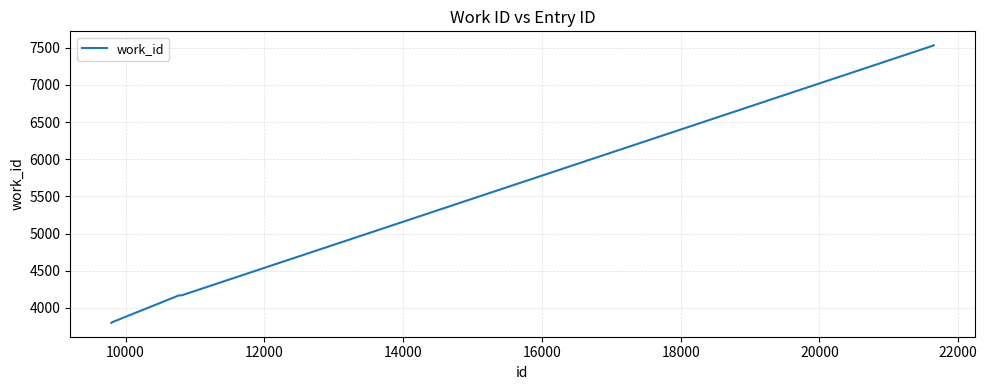

What is the minimum value shown in the chart?

3800